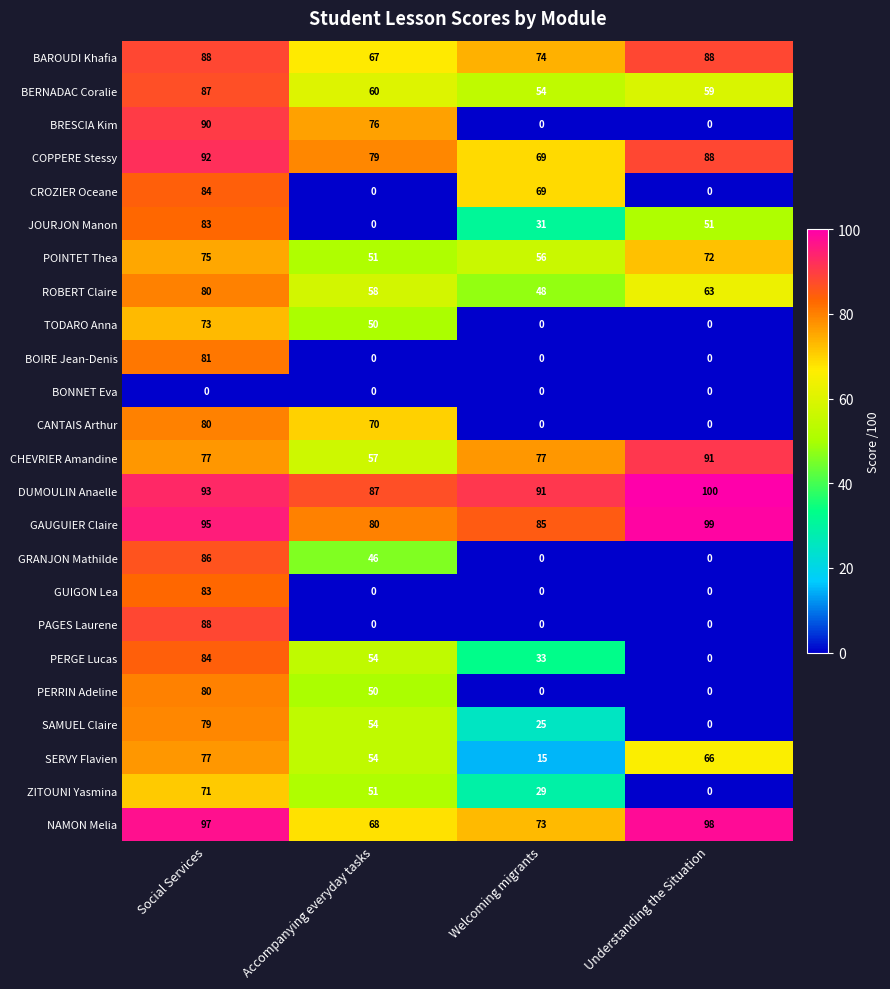

The DUMOULIN Anaelle series shows 100 at Understanding the Situation. True or false?

True